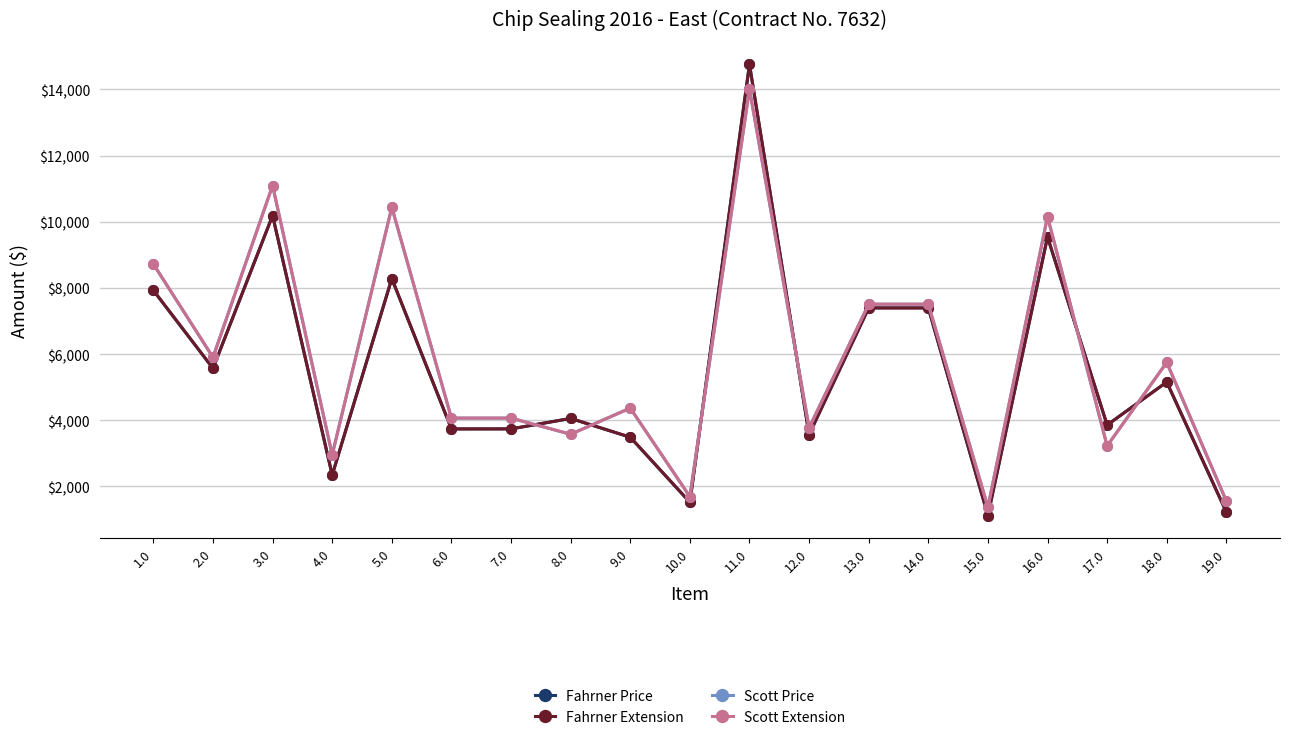

Where does the Scott Extension series first go above 4368?

1.0